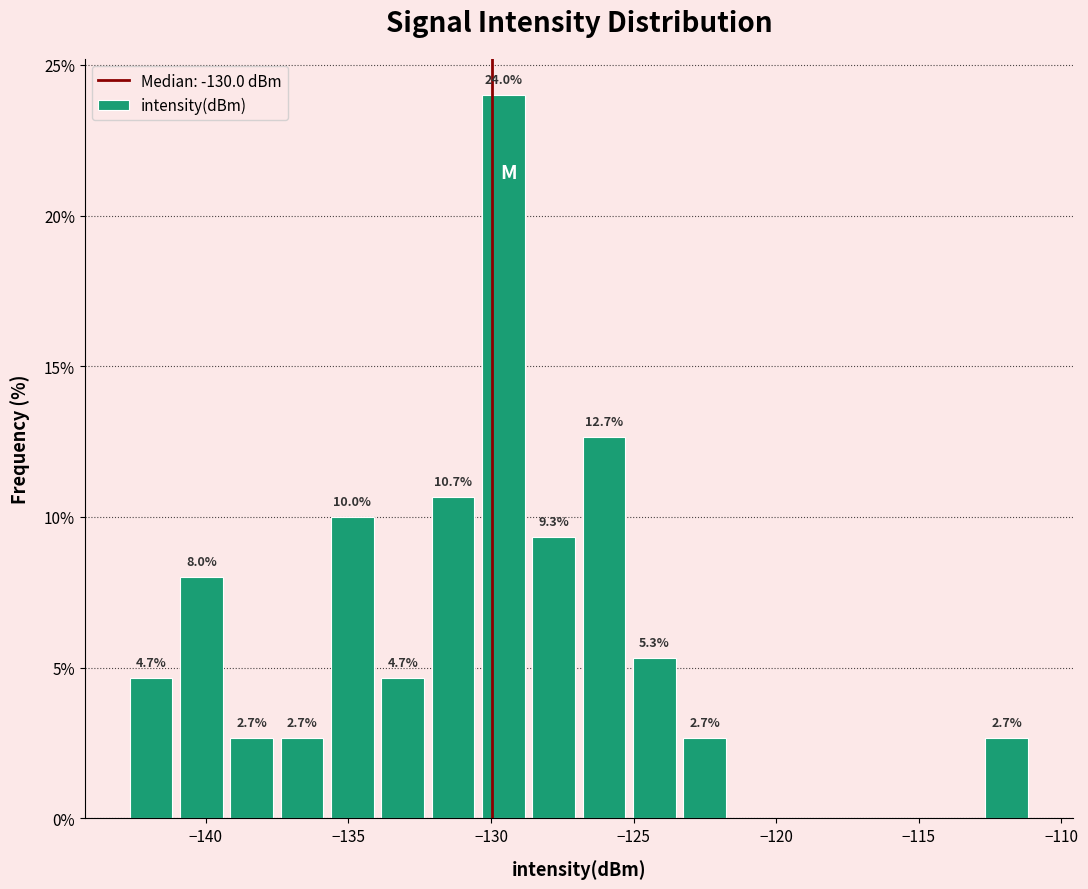

Read against the x-axis, roughly where is the centre of the tallest bar?

-129.5